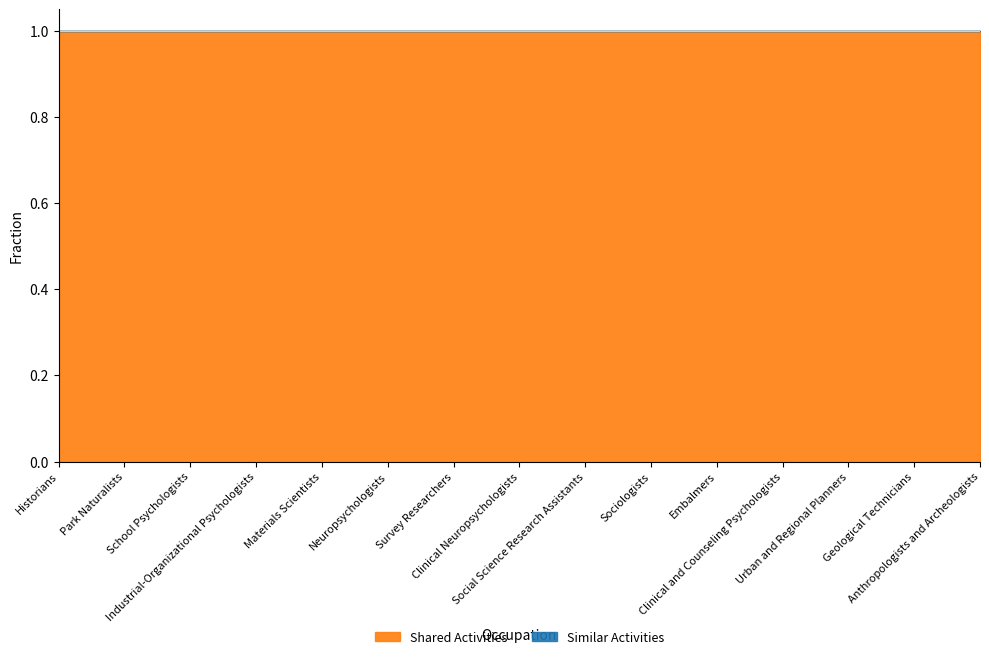

Which has a higher value, Materials Scientists or Clinical Neuropsychologists?

Materials Scientists